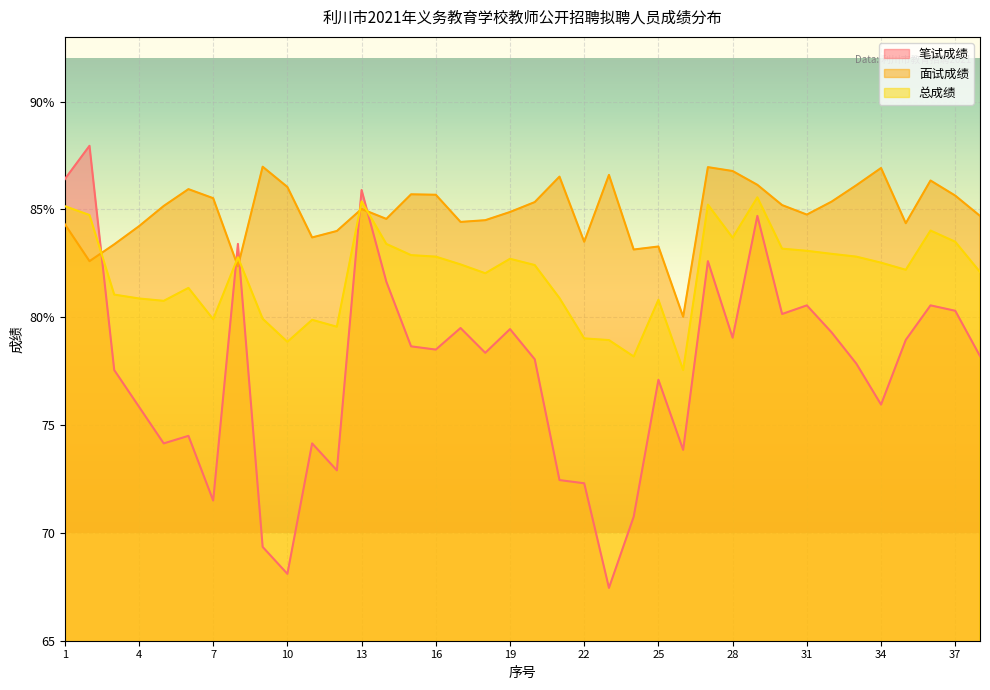

Reading left to right, what are all the values shown in this chart?

笔试成绩: 86.4	88.0	77.5	75.8	74.2	74.5	71.5	83.4	69.3	68.1	74.2	72.9	85.9	81.7	78.7	78.5	79.5	78.3	79.5	78.0	72.5	72.3	67.5	70.8	77.1	73.8	82.6	79.0	84.7	80.2	80.5	79.3	77.8	76.0	79.0	80.5	80.3	78.2
面试成绩: 84.3	82.6	83.4	84.2	85.2	85.9	85.5	82.4	87.0	86.0	83.7	84.0	85.0	84.6	85.7	85.7	84.4	84.5	84.9	85.3	86.5	83.5	86.6	83.1	83.3	80.0	87.0	86.8	86.1	85.2	84.8	85.4	86.1	86.9	84.4	86.3	85.6	84.7
总成绩: 85.2	84.7	81.0	80.9	80.8	81.4	79.9	82.8	79.9	78.9	79.9	79.6	85.4	83.4	82.9	82.8	82.5	82.0	82.7	82.4	80.9	79.0	78.9	78.2	80.8	77.5	85.2	83.7	85.6	83.2	83.1	82.9	82.8	82.5	82.2	84.0	83.5	82.1